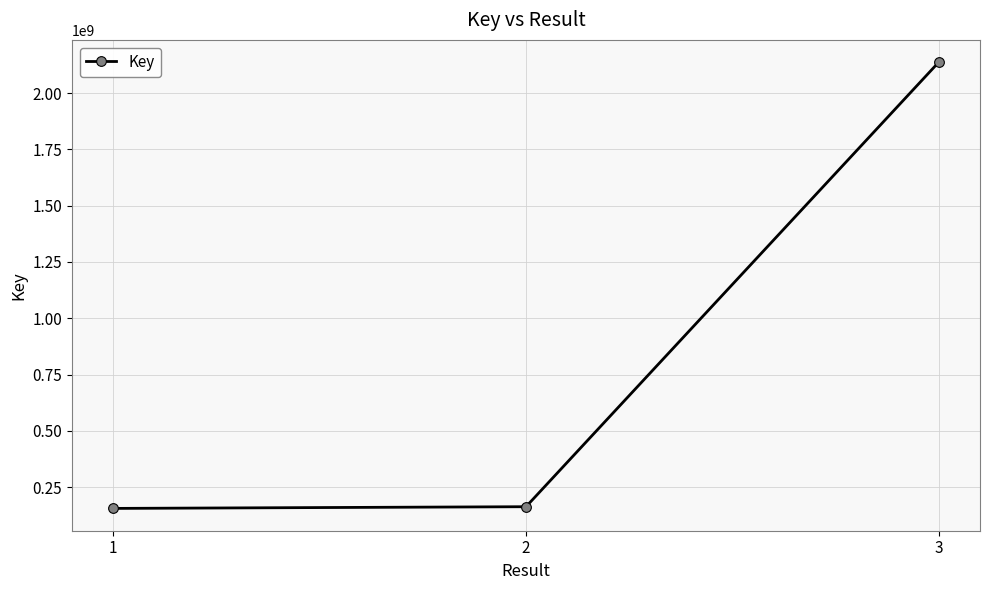

What is the greatest value displayed?

2137641228